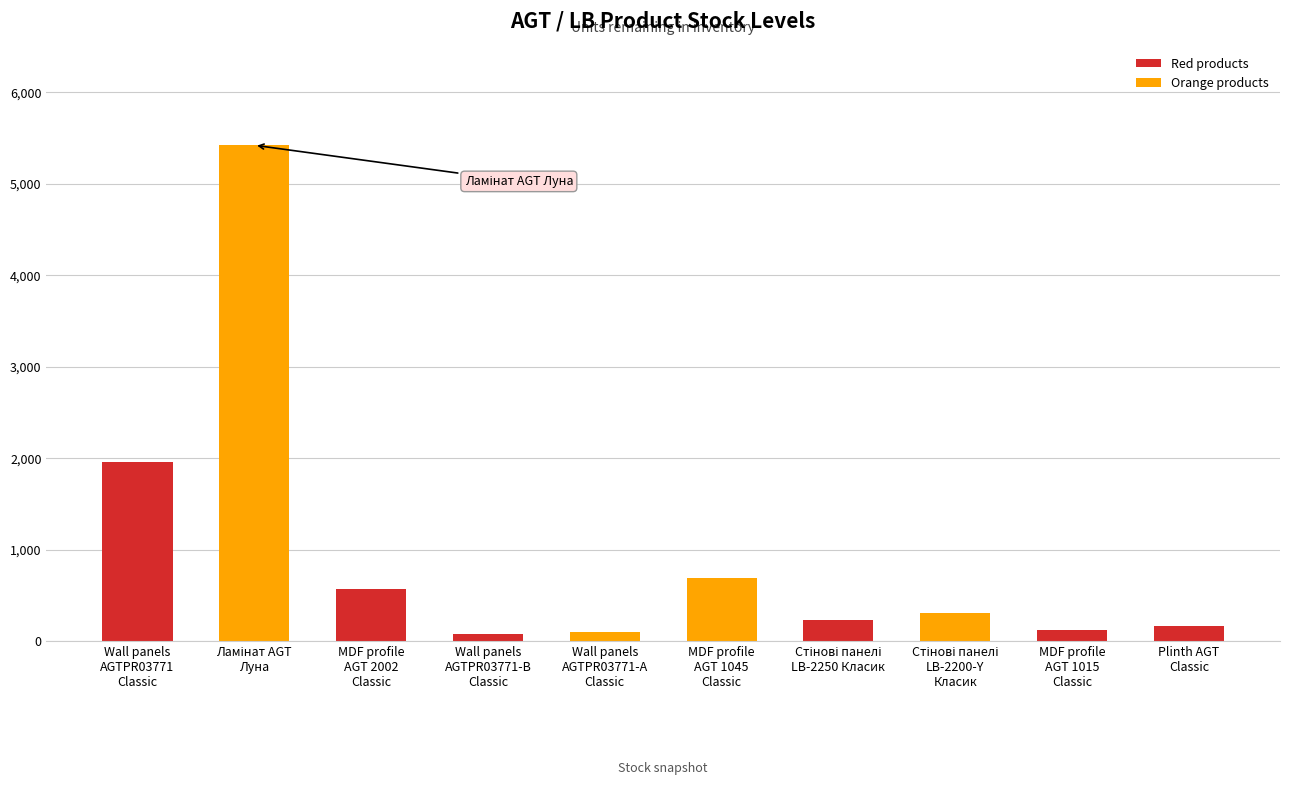

What is the difference between the second highest and second lowest values?

1853